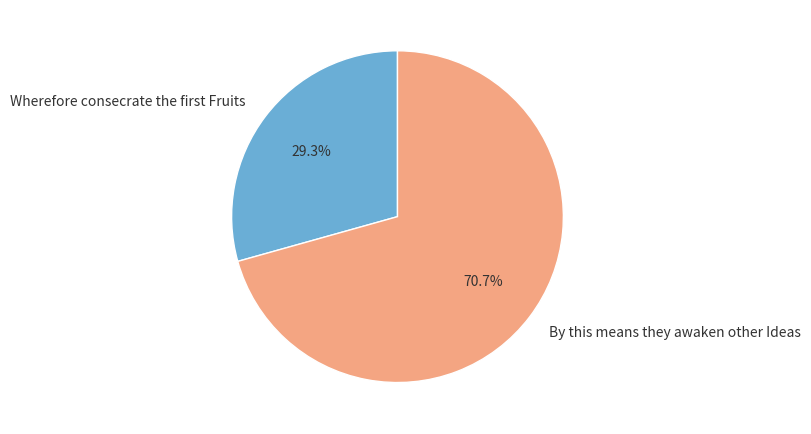

What is the majority slice?

By this means they awaken other Ideas